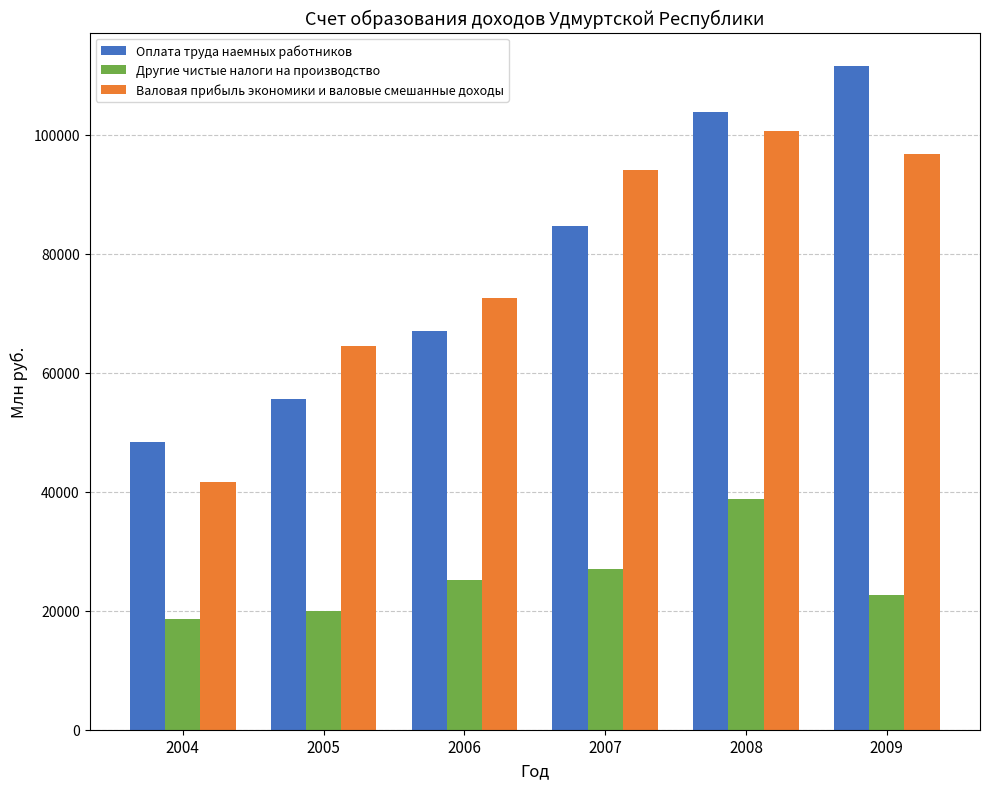

Which series has the largest range (max minus min)?

Оплата труда наемных работников